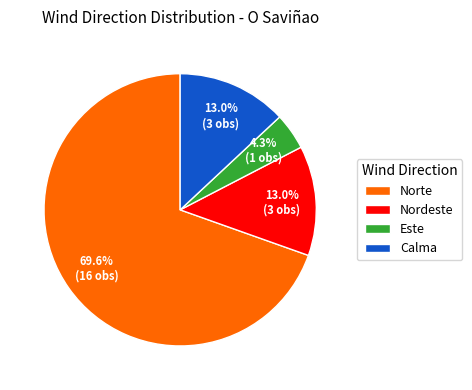

Do Nordeste and Calma together represent more than half of the pie?

No